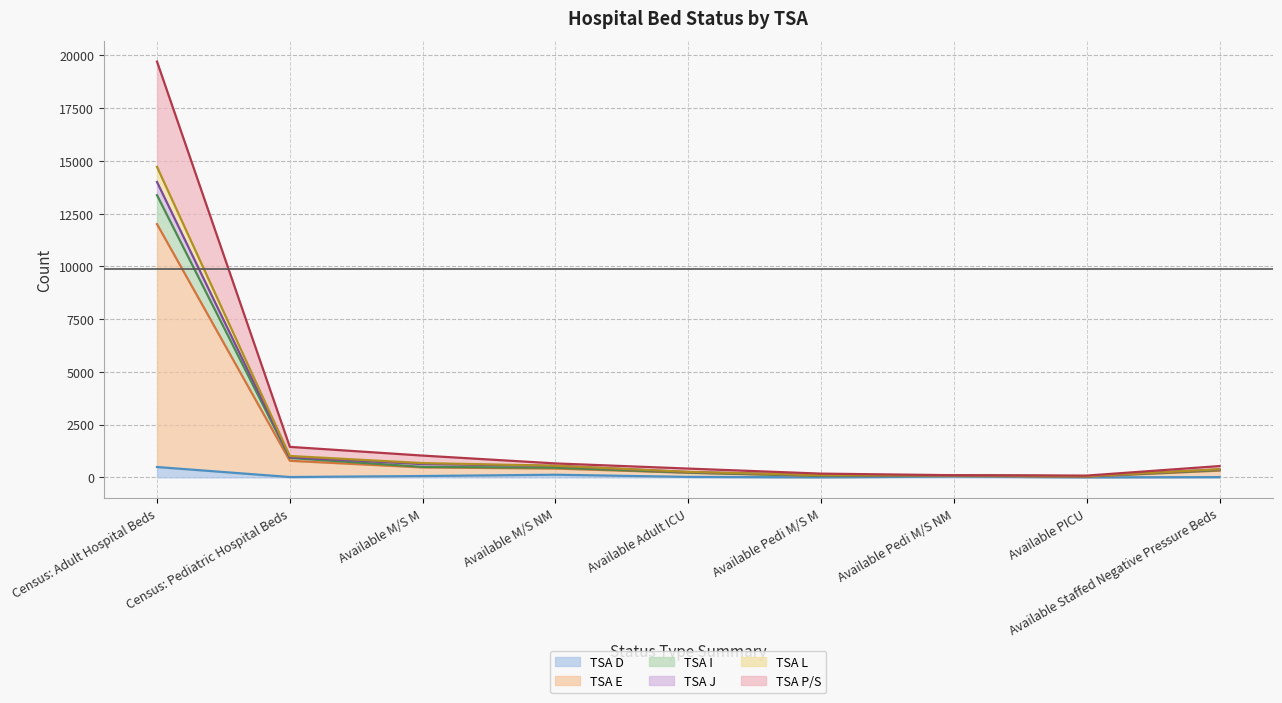

Which category has the highest value in the TSA I series?

Census: Adult Hospital Beds